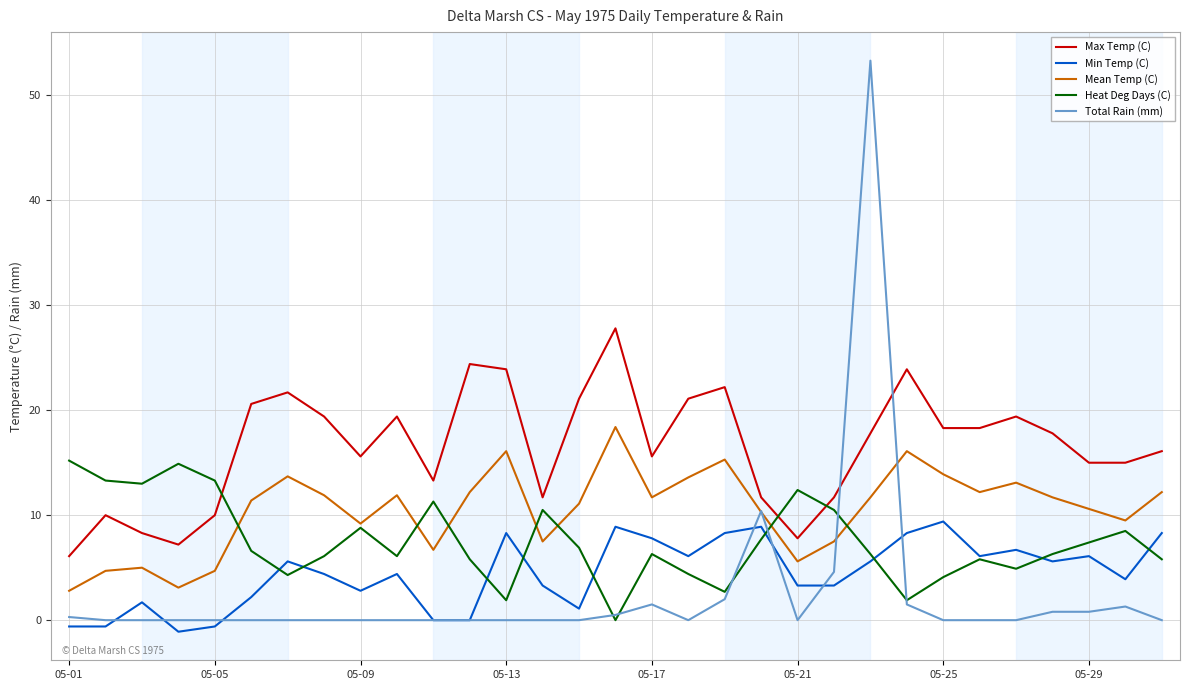

Which series has the widest spread of values?

Total Rain (mm)